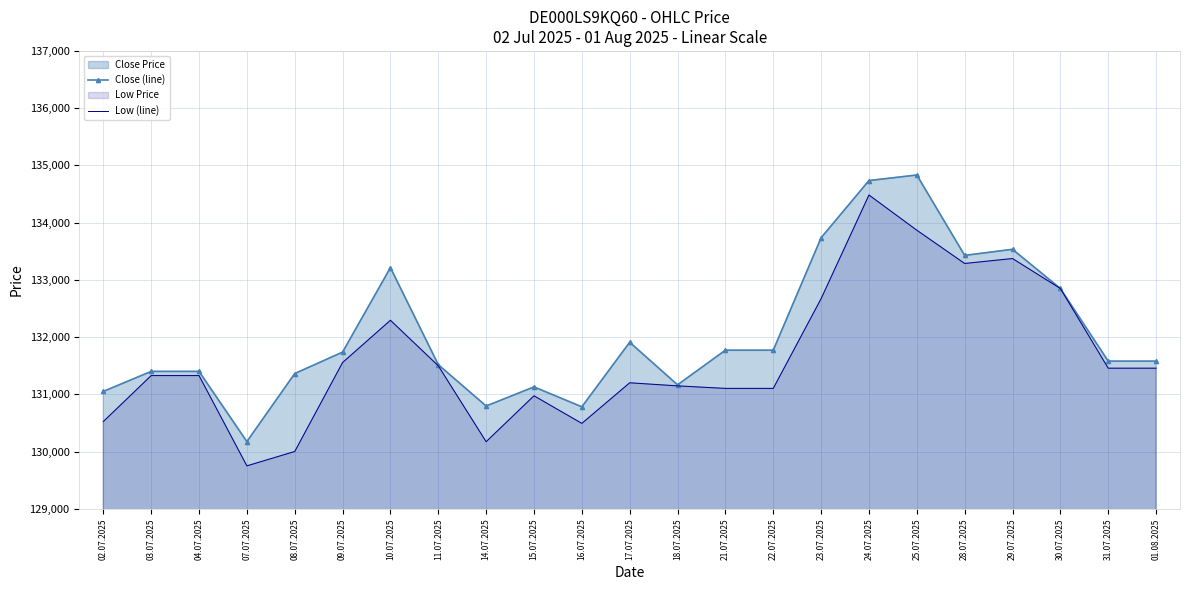

What is the label of the 16th point from the left?

23.07.2025